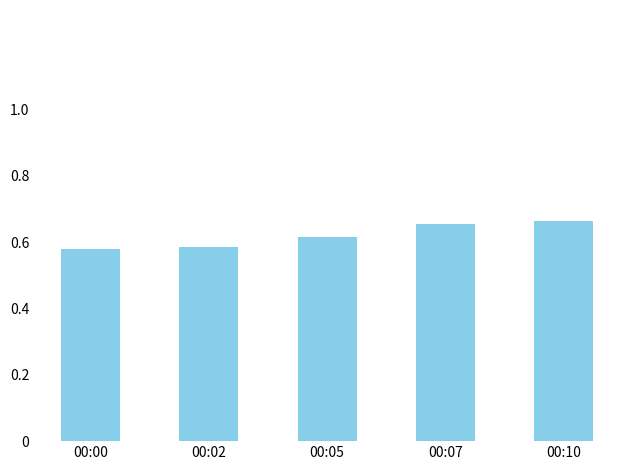

The chart shows a value of 0.1 at 00:02. True or false?

False